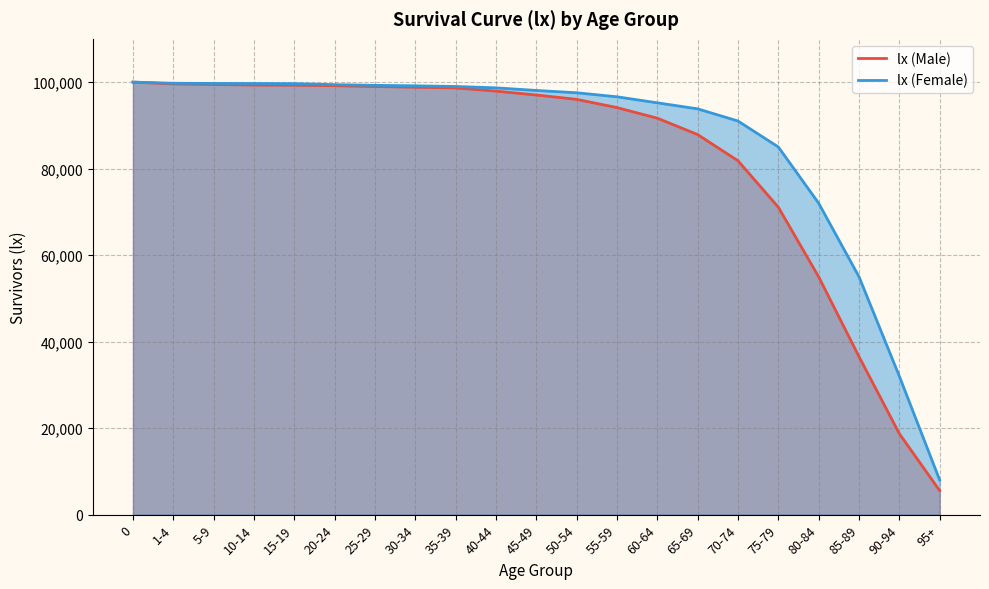

What is the sum of all lx (Male) values?

1726485